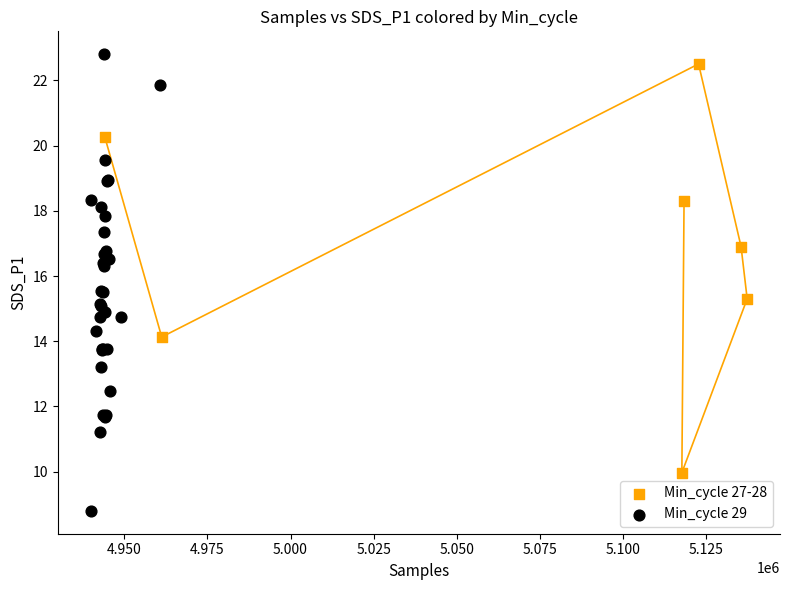

Which series reaches the maximum Y coordinate?

Min_cycle 29